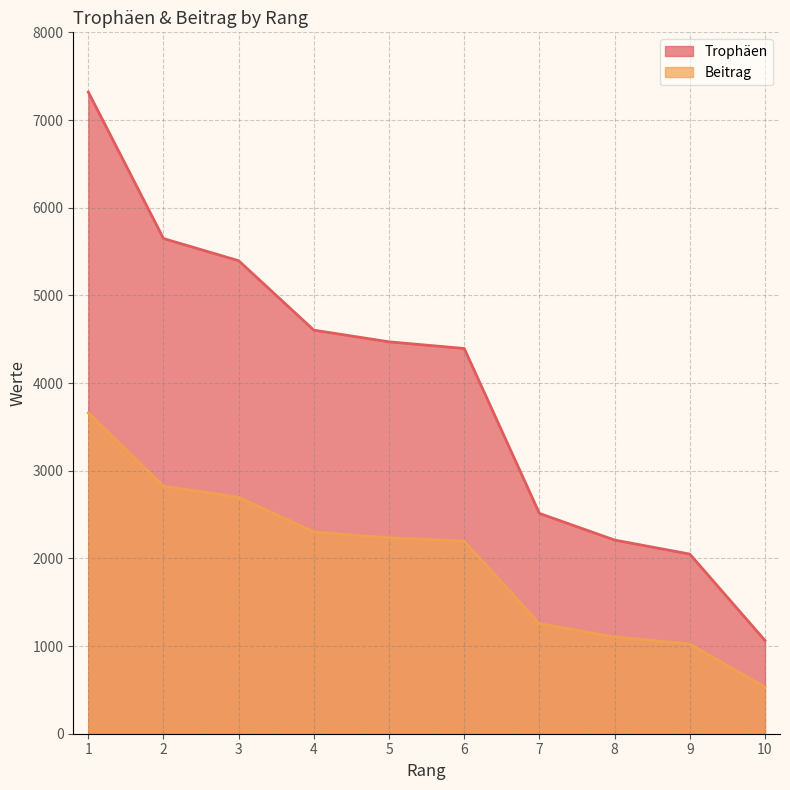

What is the maximum value for Trophäen?

7319